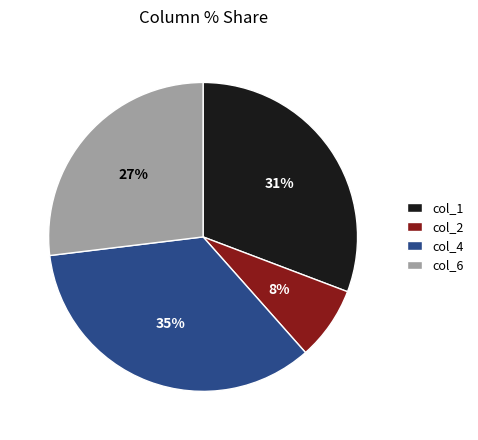

Count the number of slices in the pie.

4